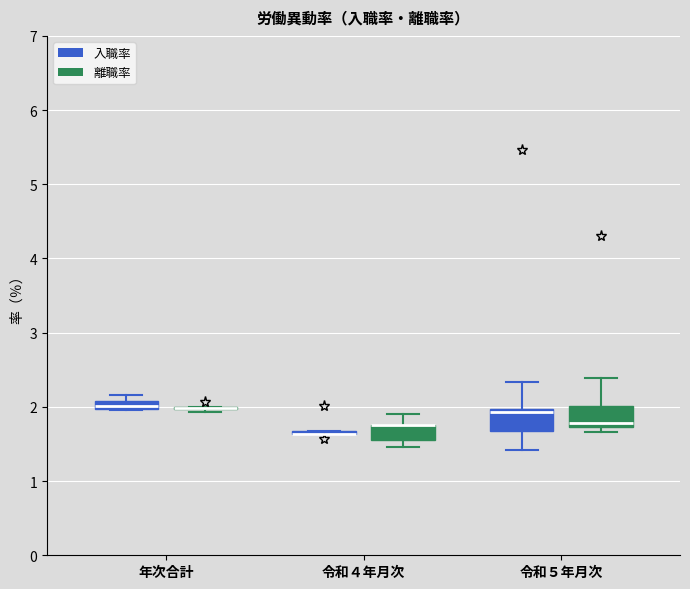

Where is the upper edge of the box for 令和４年月次 (離職率) on the y-axis? The values are not printed on the chart, so give them approximately, as read against the axis.

1.8